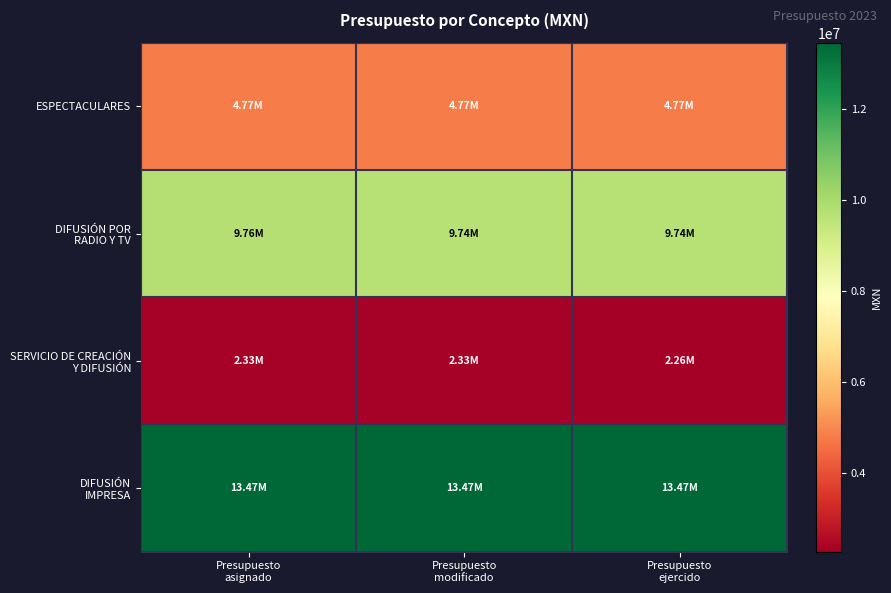

List the series in order of their peak value, highest first.

DIFUSIÓN IMPRESA, DIFUSIÓN POR RADIO Y TV, ESPECTACULARES, SERVICIO DE CREACIÓN Y DIFUSIÓN